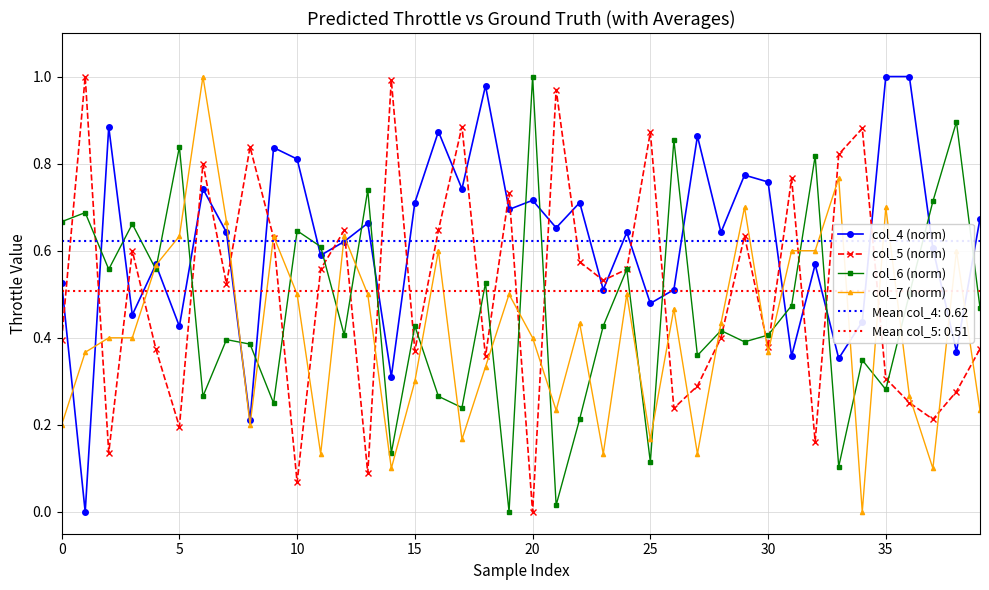

Which category has the lowest value in the col_5 (norm) series?

20